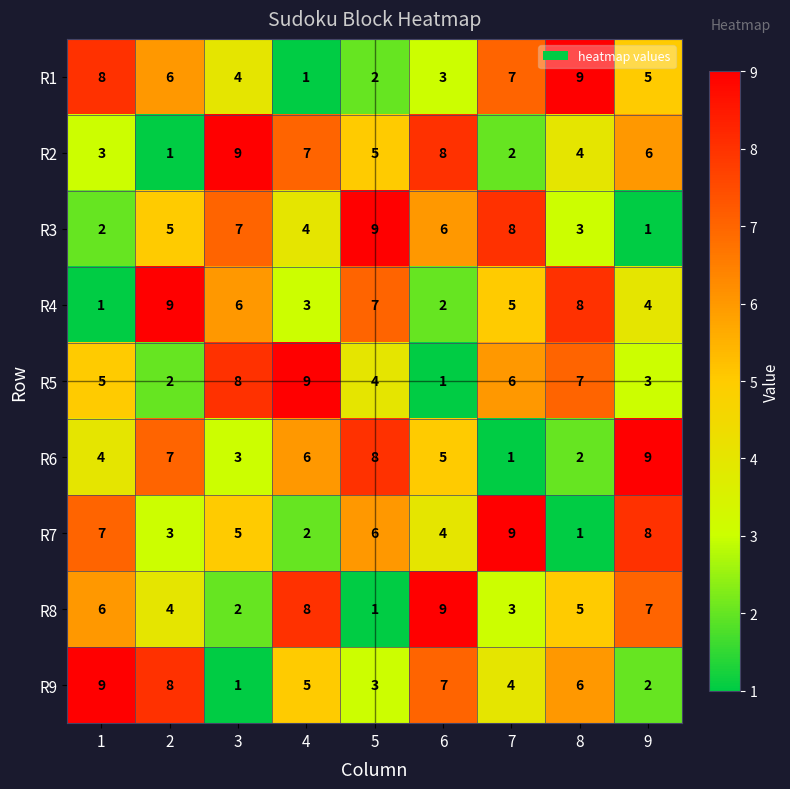

Where is R8 nearest to the value 5?

8